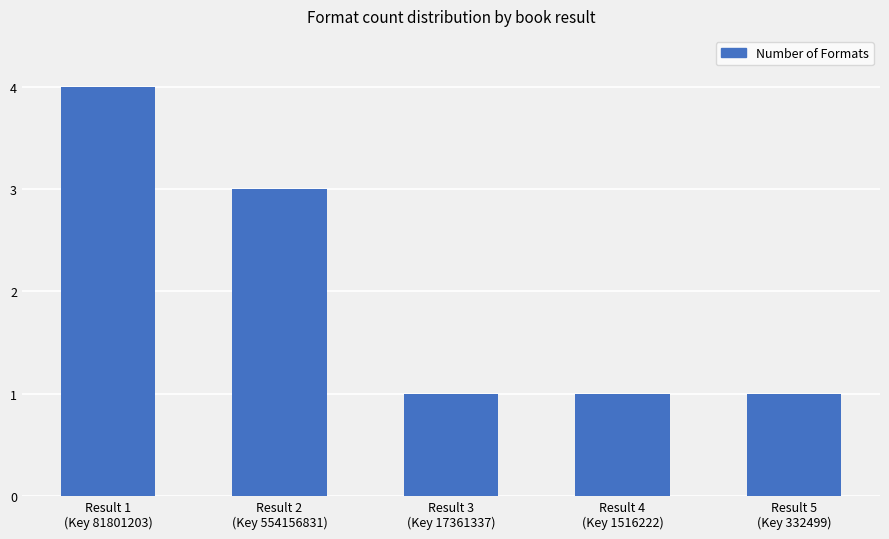

How many distinct data groups are displayed?

1